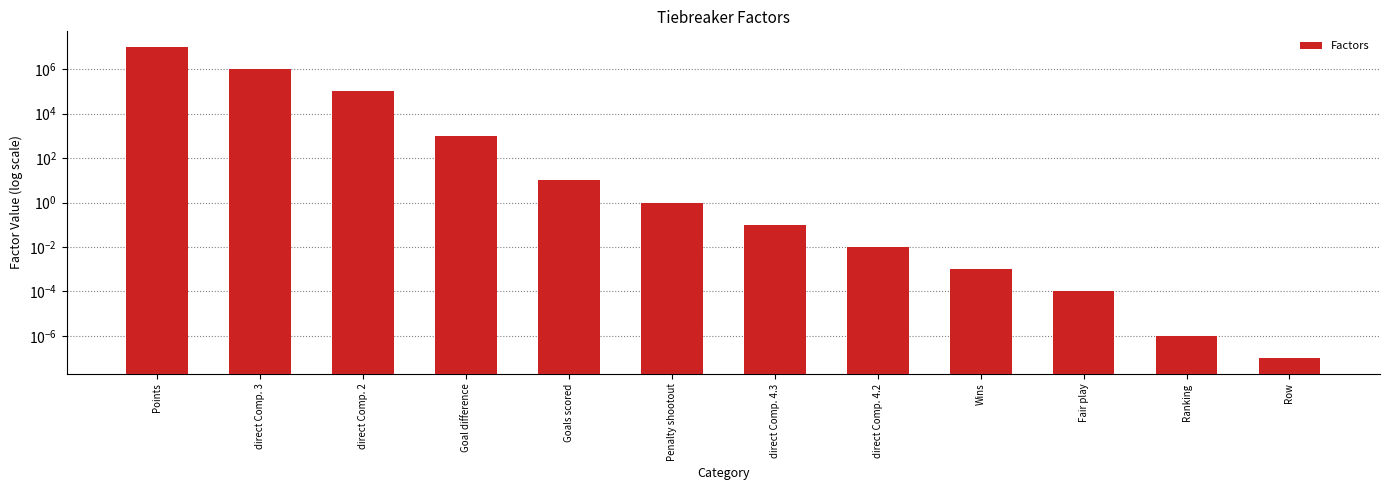

What is the difference between the values at direct Comp. 3 and Ranking?

1000000.0